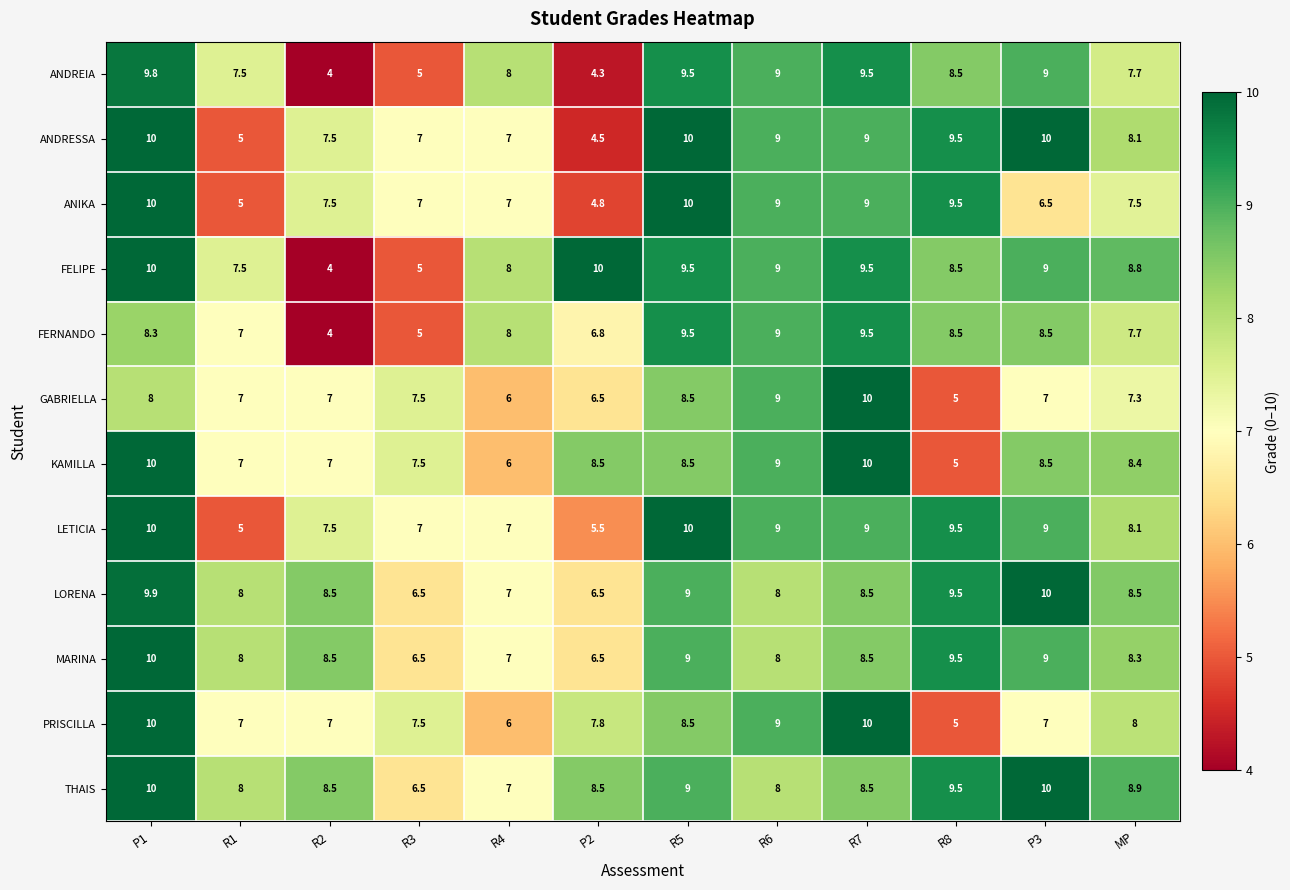

At which label is FELIPE closest to 7?

R1